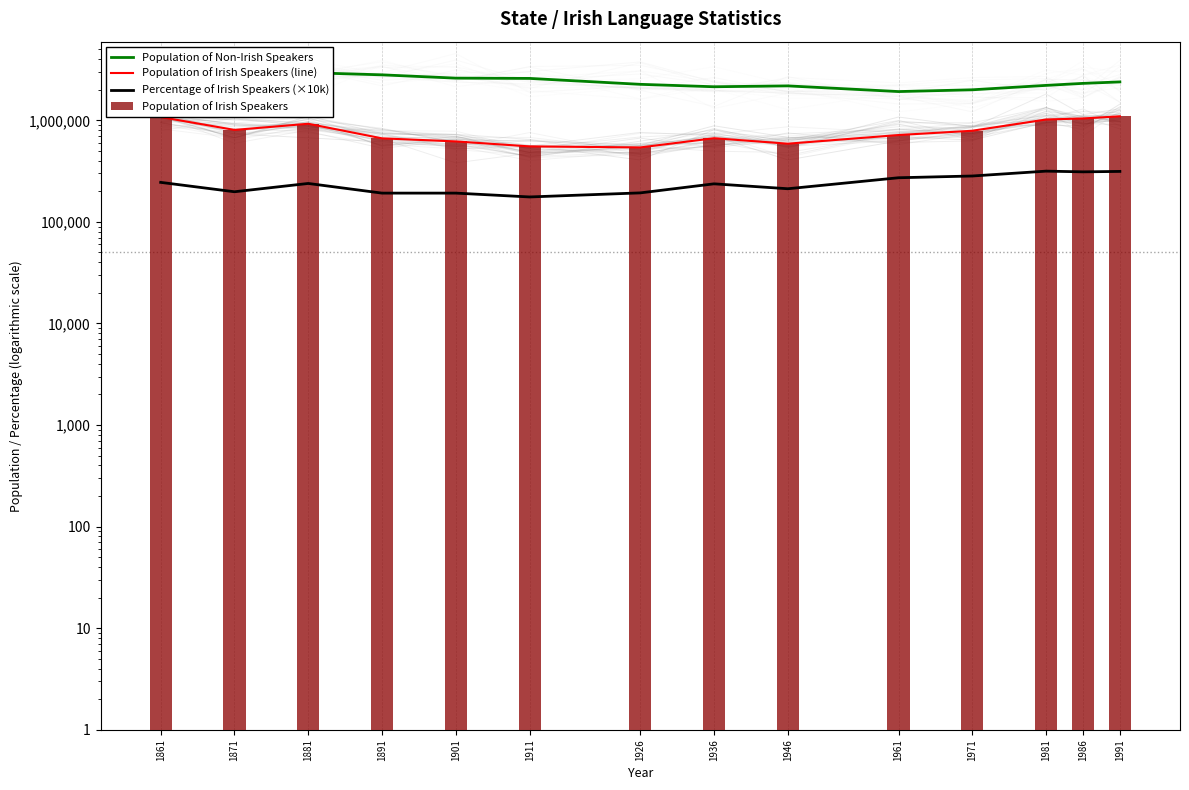

What is the difference between the Population of Irish Speakers (line) values at 1936 and 1946?

77876